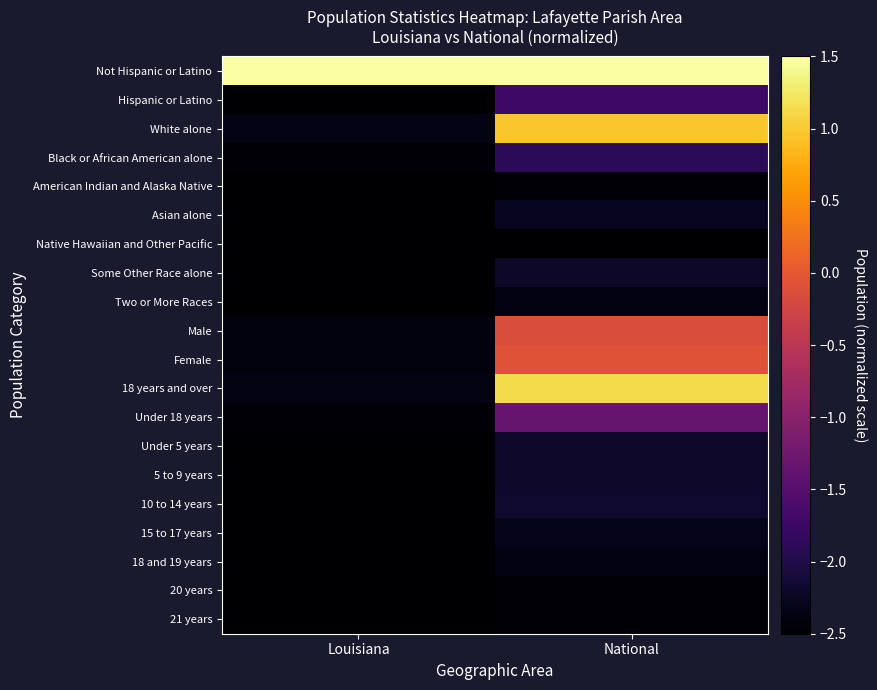

At which category is the sum across all series the highest?

National